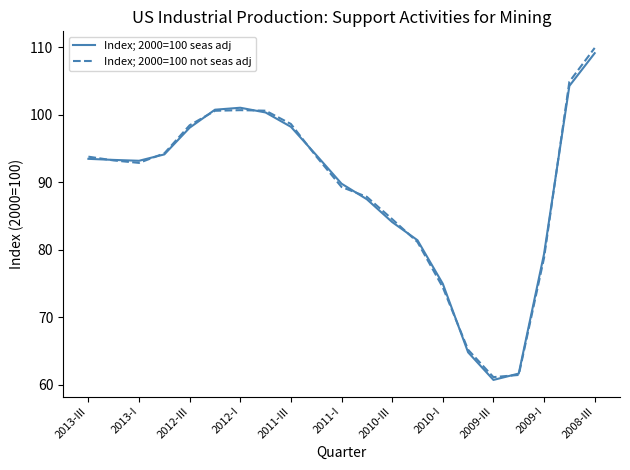

Which series has the widest spread of values?

Index; 2000=100 not seas adj